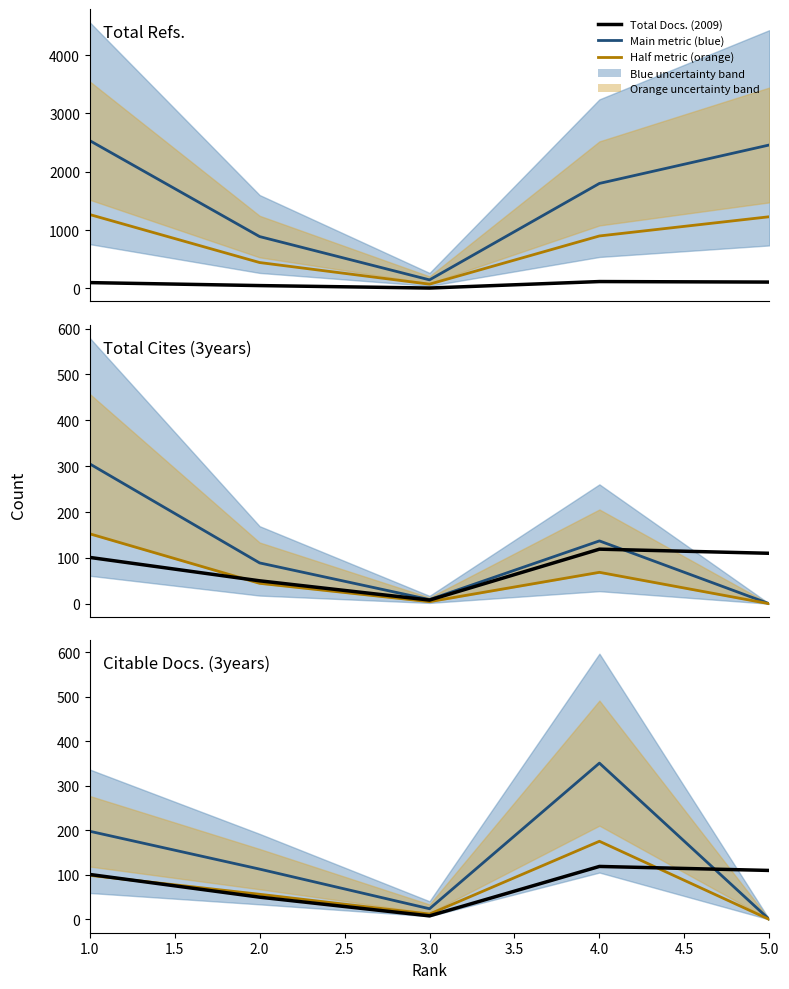

How many interior local valleys does the Total Cites (3years) series have?

1